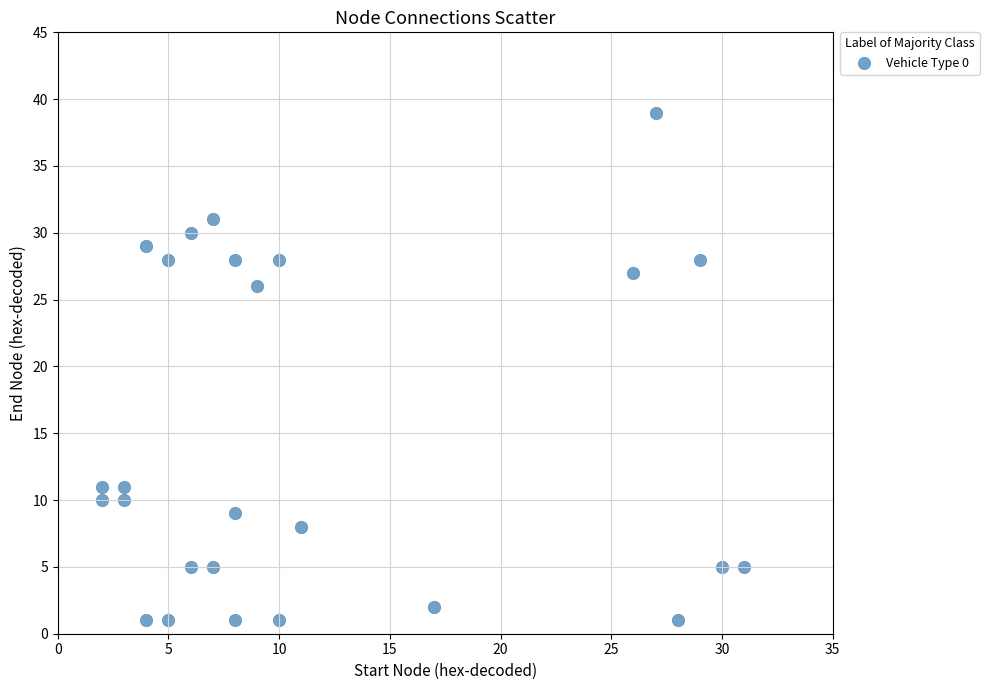

What is the range of X values (max minus min)?

29